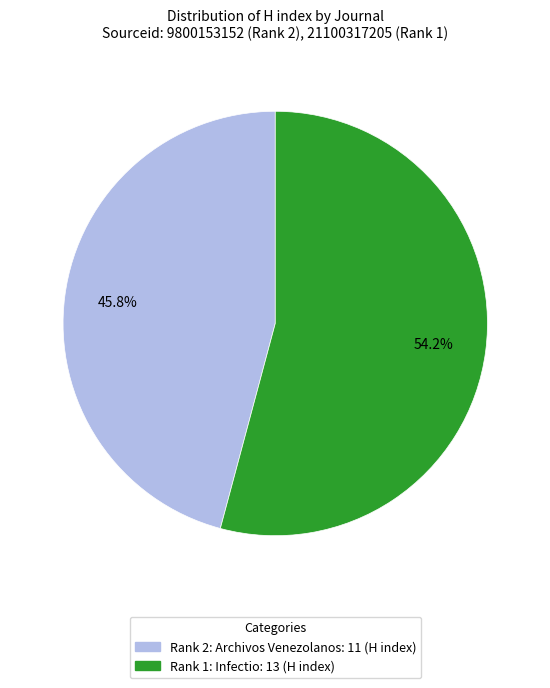

To the nearest percent, what is the average slice percentage?

50%